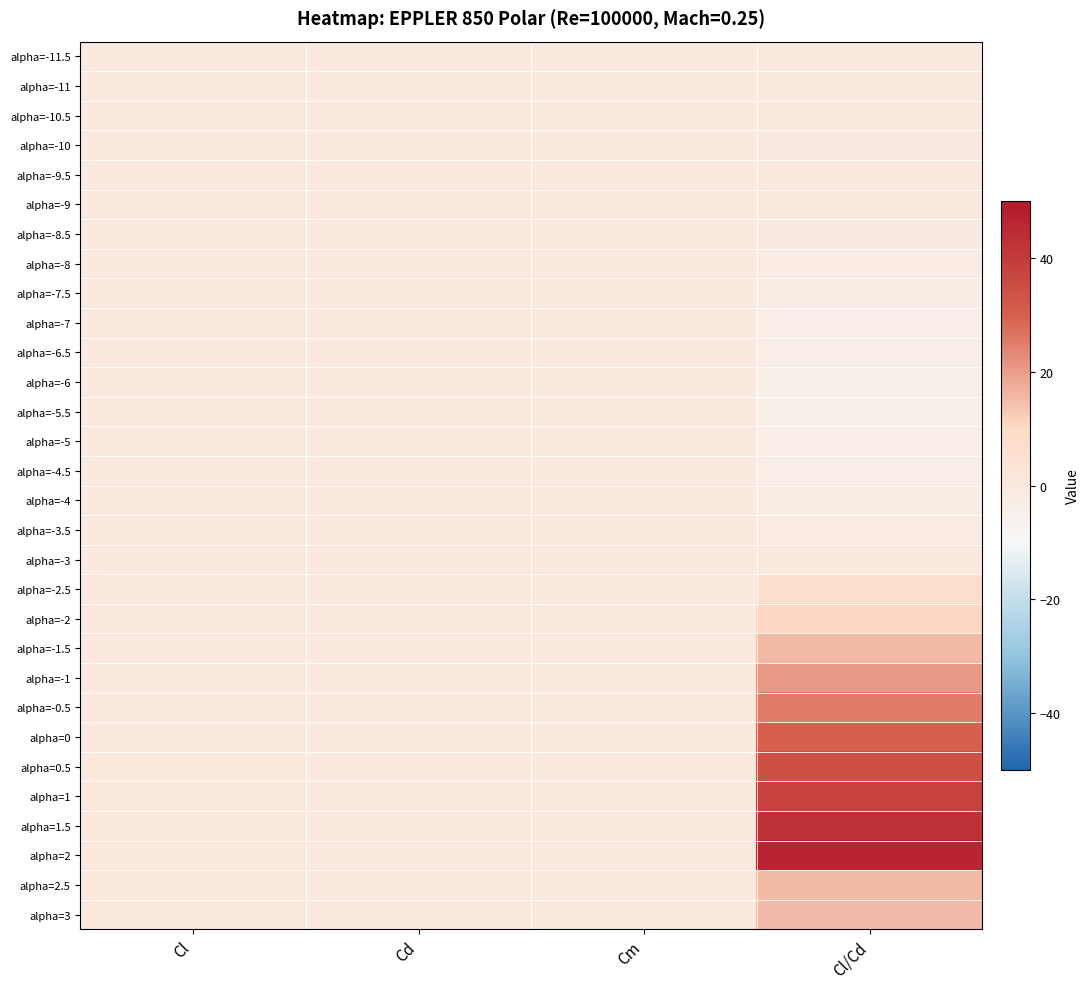

Which series has the widest spread of values?

alpha=2